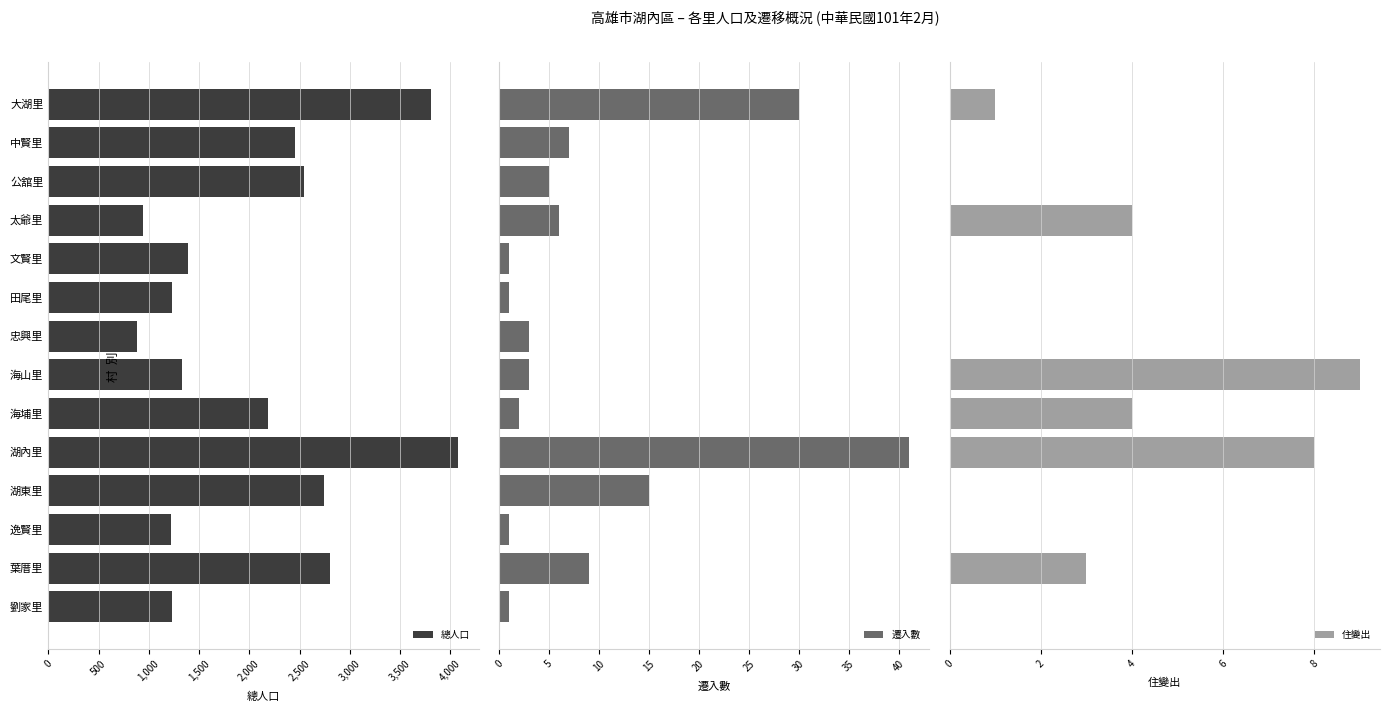

What is the highest value of the 住變出 series?

9